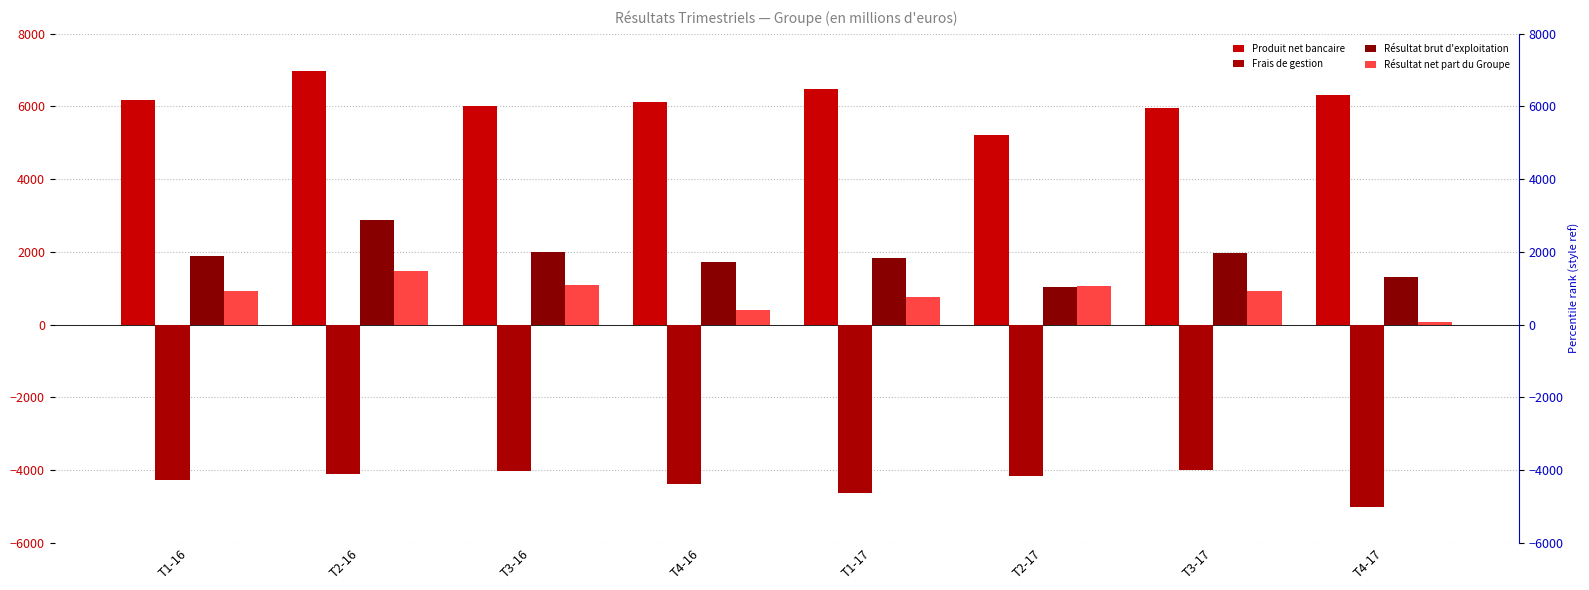

Reading left to right, what are all the values shown in this chart?

Produit net bancaire: T1-16=6175	T2-16=6984	T3-16=6010	T4-16=6129	T1-17=6474	T2-17=5199	T3-17=5958	T4-17=6323
Frais de gestion: T1-16=-4284	T2-16=-4119	T3-16=-4016	T4-16=-4398	T1-17=-4644	T2-17=-4169	T3-17=-4001	T4-17=-5024
Résultat brut d'exploitation: T1-16=1891	T2-16=2865	T3-16=1994	T4-16=1731	T1-17=1830	T2-17=1030	T3-17=1957	T4-17=1299
Résultat net part du Groupe: T1-16=924	T2-16=1461	T3-16=1099	T4-16=390	T1-17=747	T2-17=1058	T3-17=932	T4-17=69